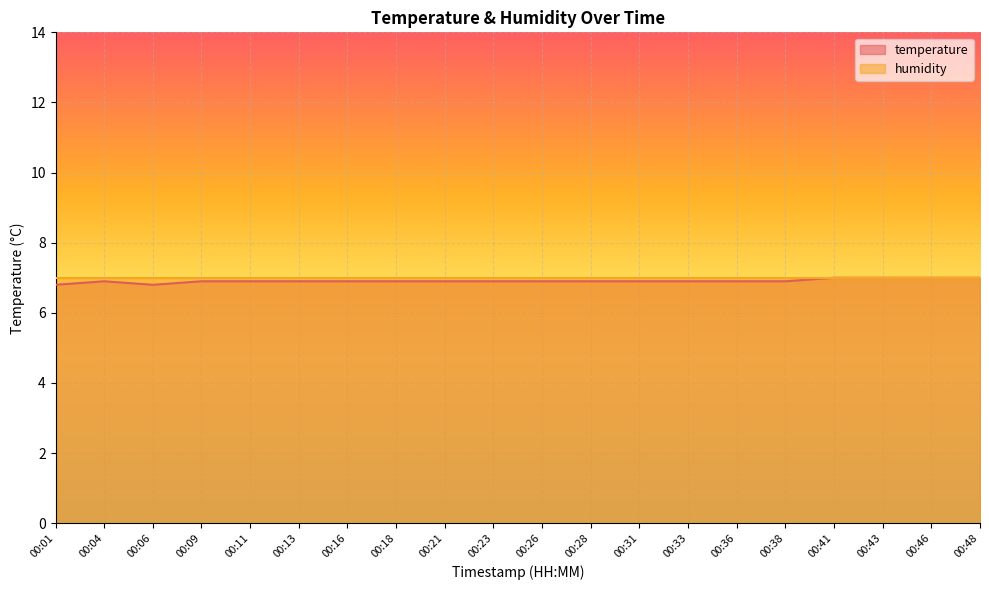

How many interior local valleys (lower than both neighbors) does the data have?

1